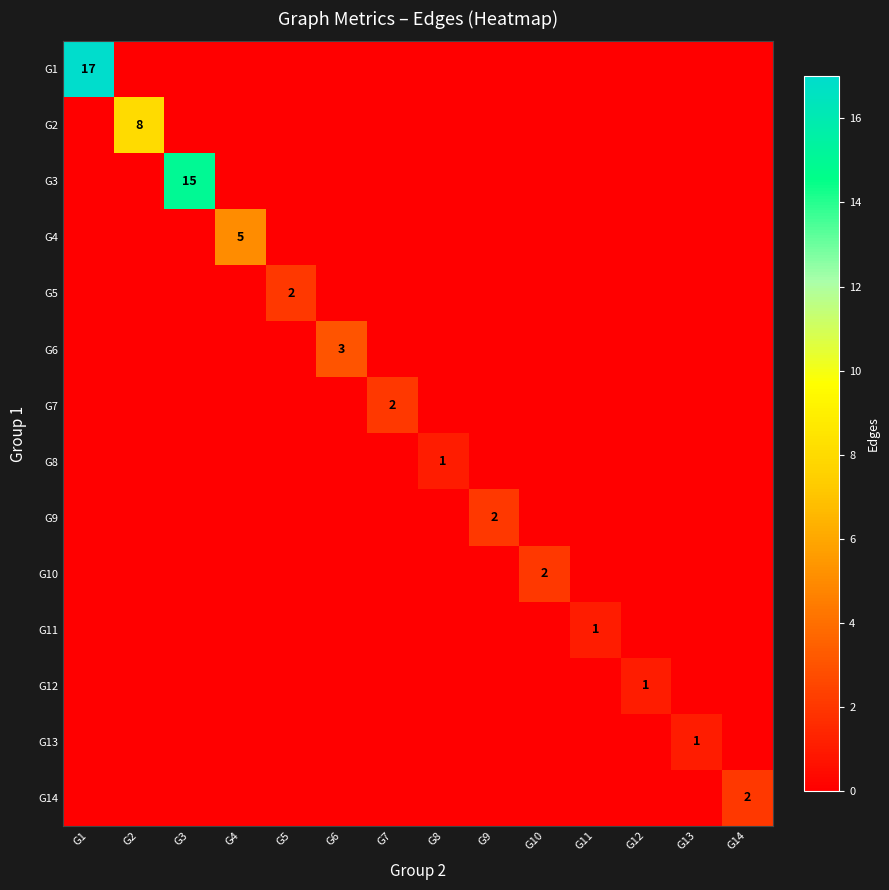

The value of G14 at G11 is 0. True or false?

True